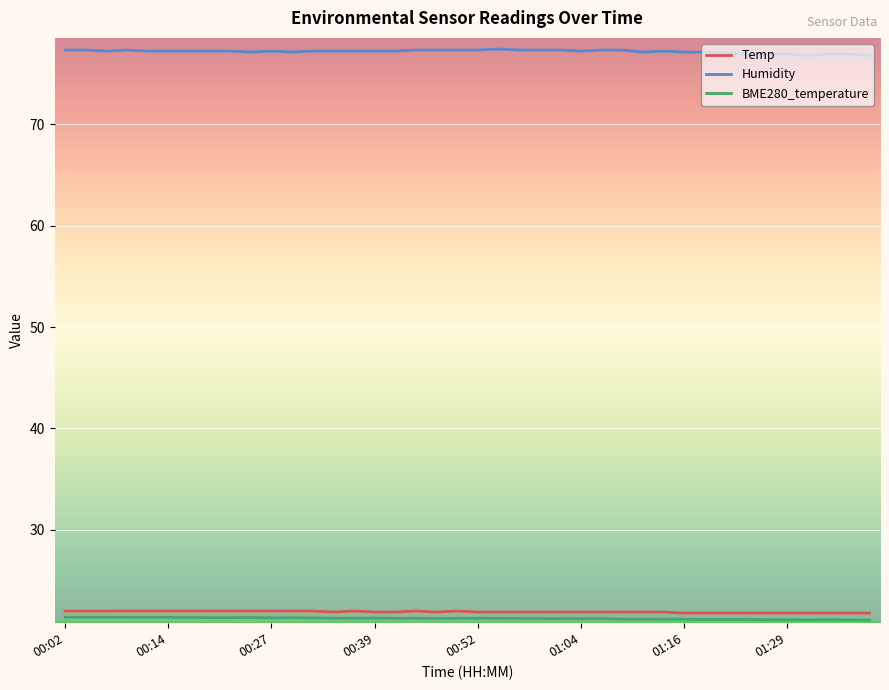

True or false: Humidity and BME280_temperature cross at least once.

False